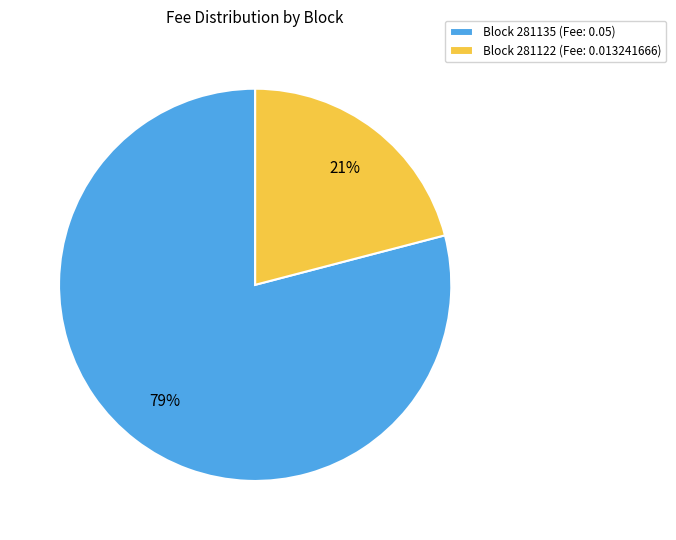

What is the smallest slice in the pie chart?

Block 281122 (Fee: 0.013241666)